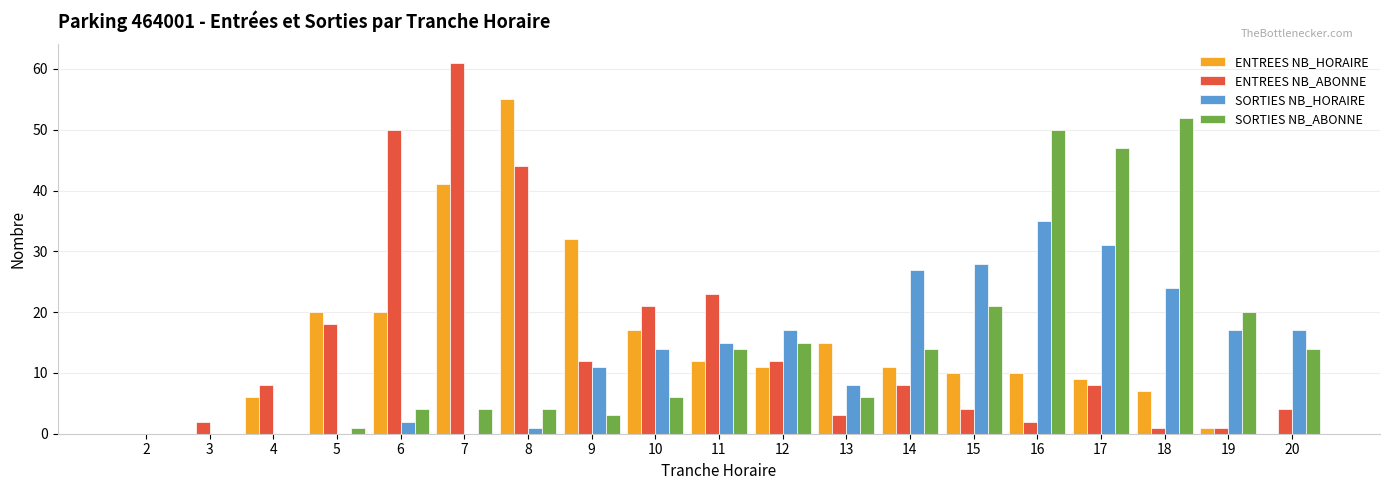

Is the value of SORTIES NB_ABONNE at 17 greater than the value of ENTREES NB_ABONNE at 20?

Yes